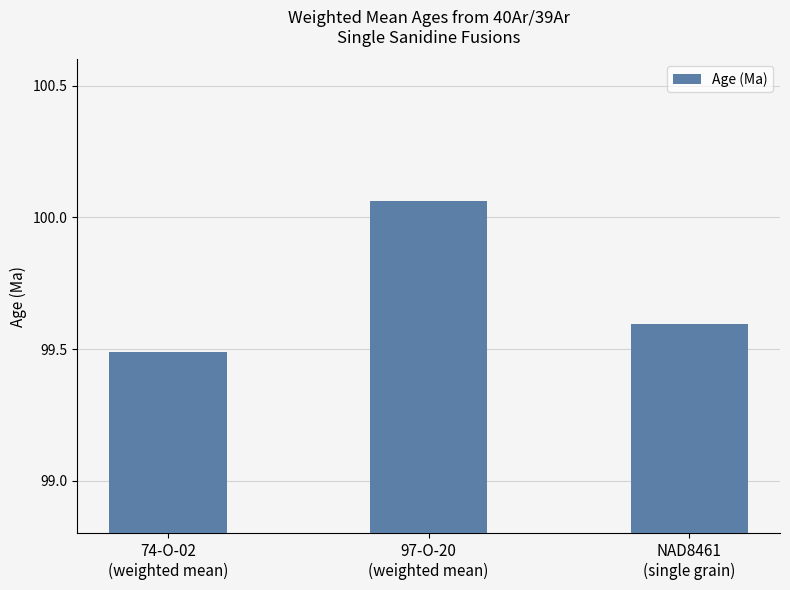

What is the change in value from 74-O-02
(weighted mean) to 97-O-20
(weighted mean)?

+0.6